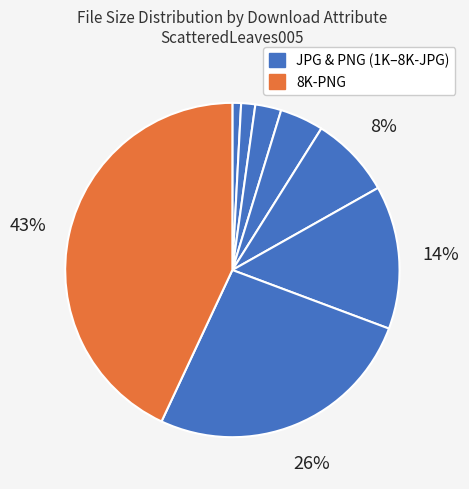

Count the number of slices in the pie.

8